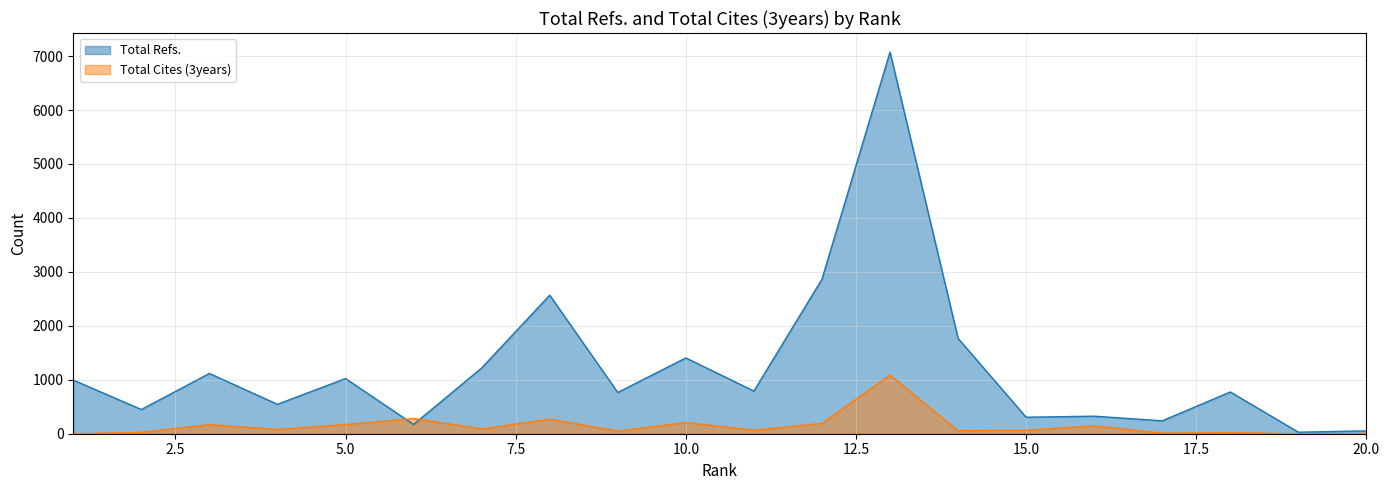

Is it true that Total Cites (3years) equals 78 at 4?

True